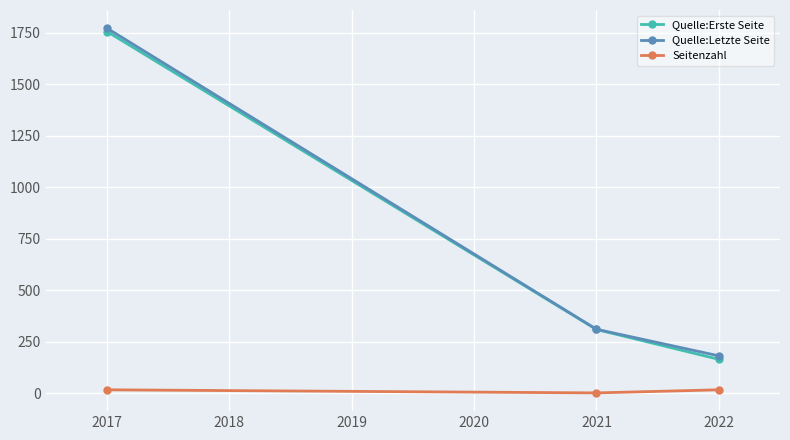

How many Seitenzahl values are between 2 and 17?

3